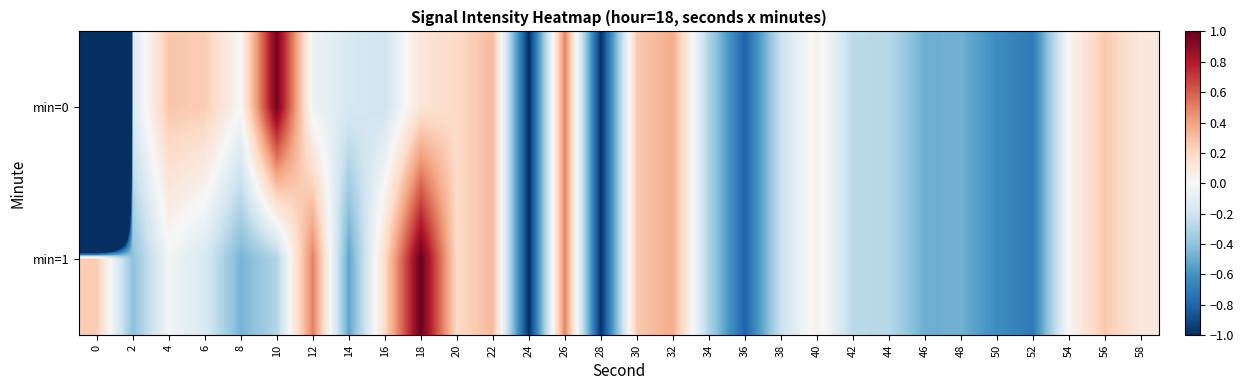

At which category is the sum across all series the highest?

18